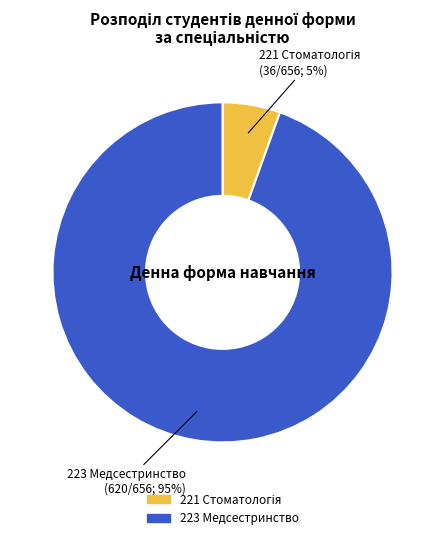

How many segments does this pie chart have?

2